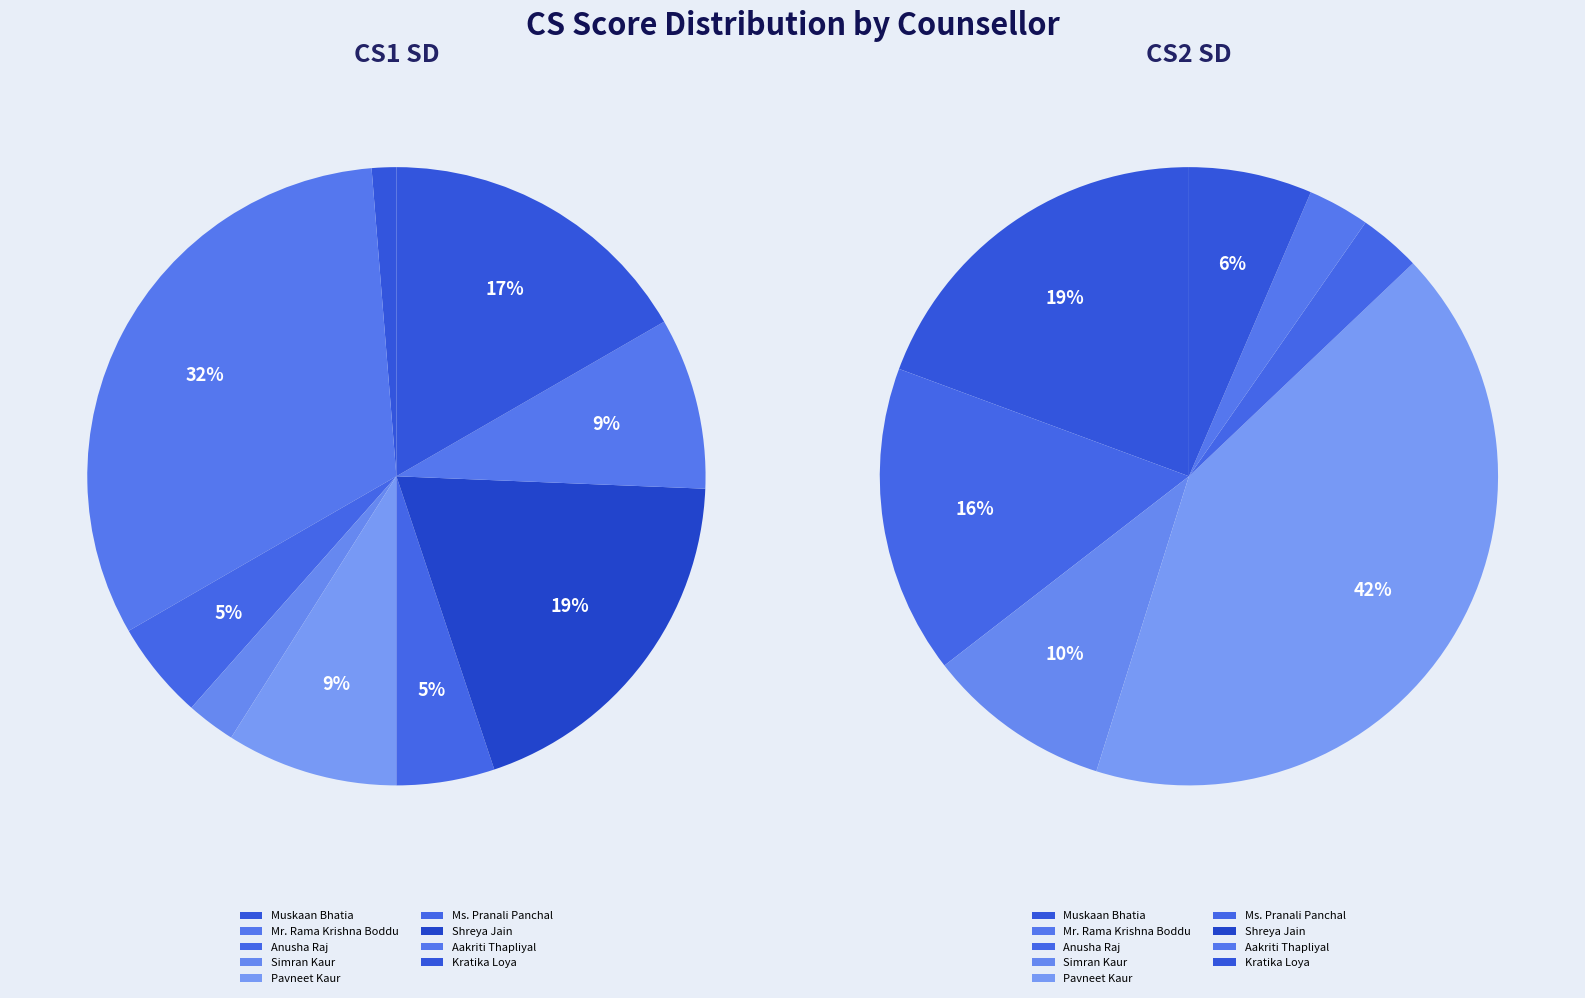

True or false: Simran Kaur accounts for 4% of the total.

False